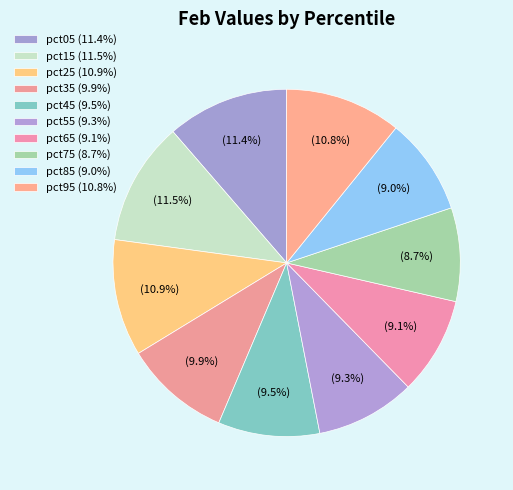

The pct55 slice represents 9% of the pie. True or false?

True